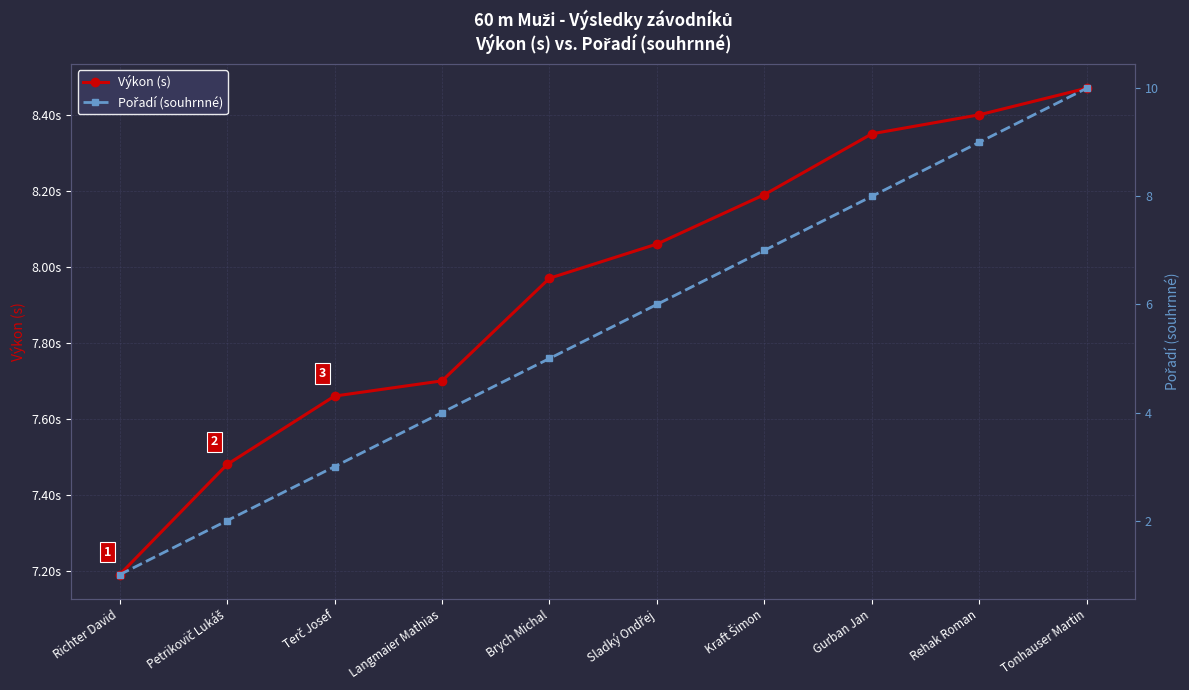

What is the total value across all series at Tonhauser Martin?

18.5